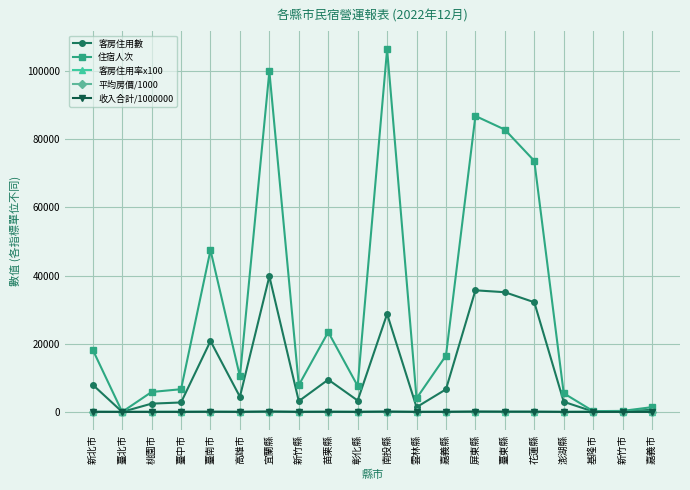

What is the label of the 1st point from the right?

嘉義市